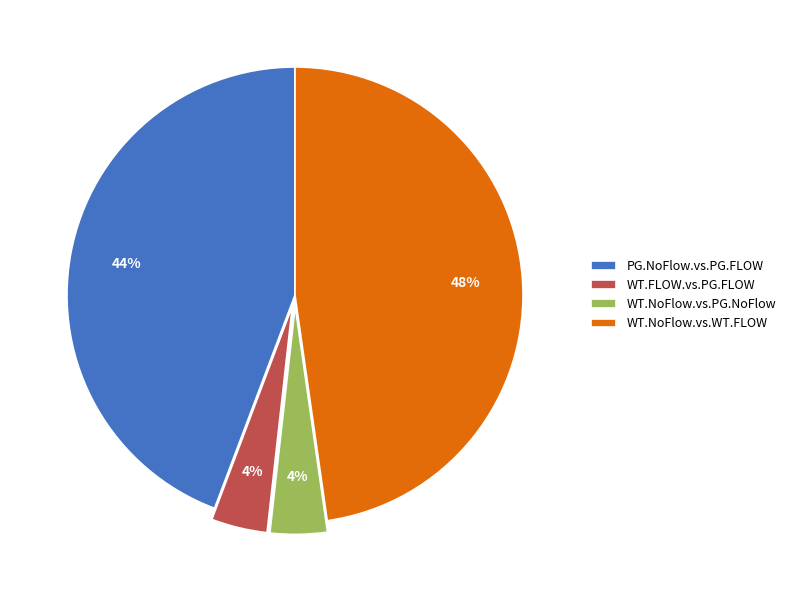

Which category has the biggest portion of the pie?

WT.NoFlow.vs.WT.FLOW